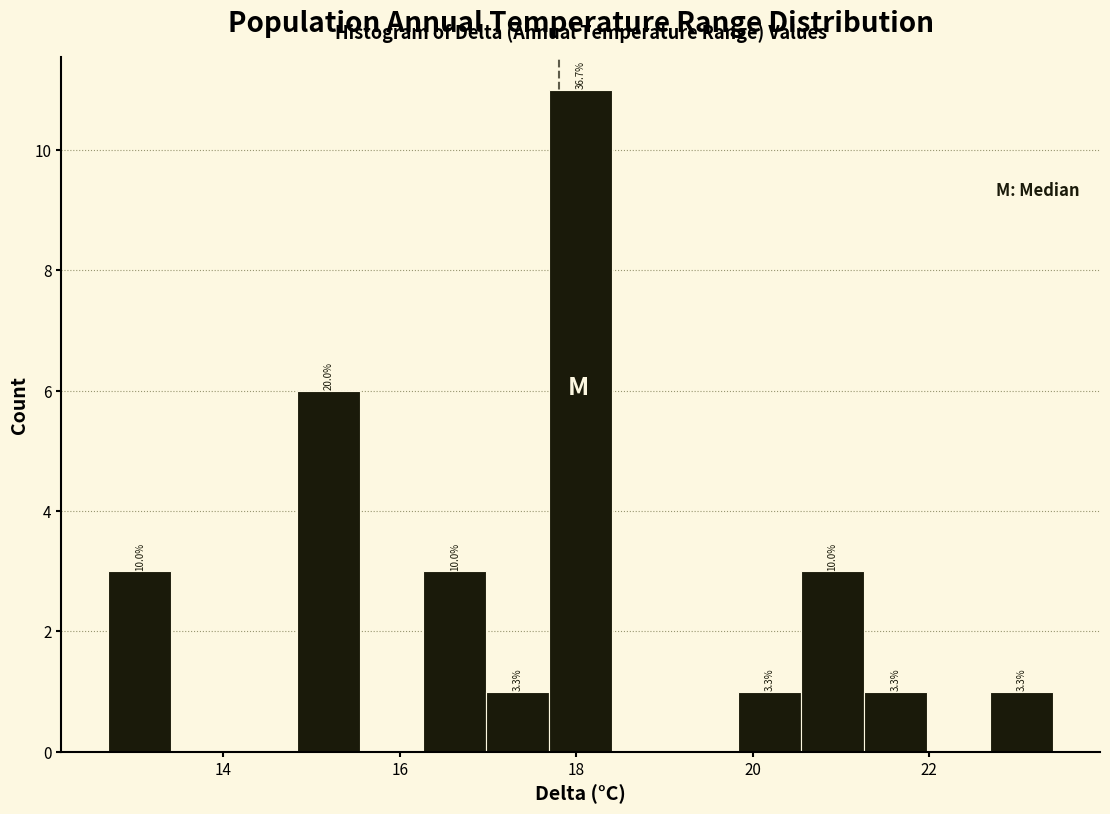

Around what value on the x-axis is the tallest bar? Give the approximate position of its centre, as read against the axis.

18.0